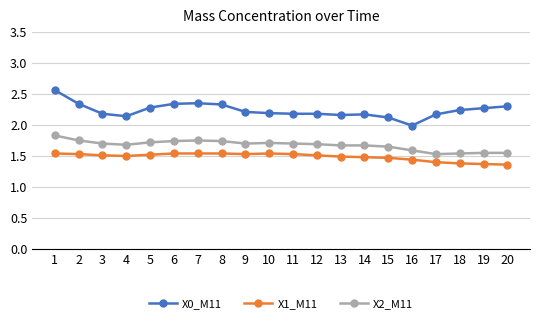

True or false: X1_M11 has more than 0 points higher than both neighbors.

True